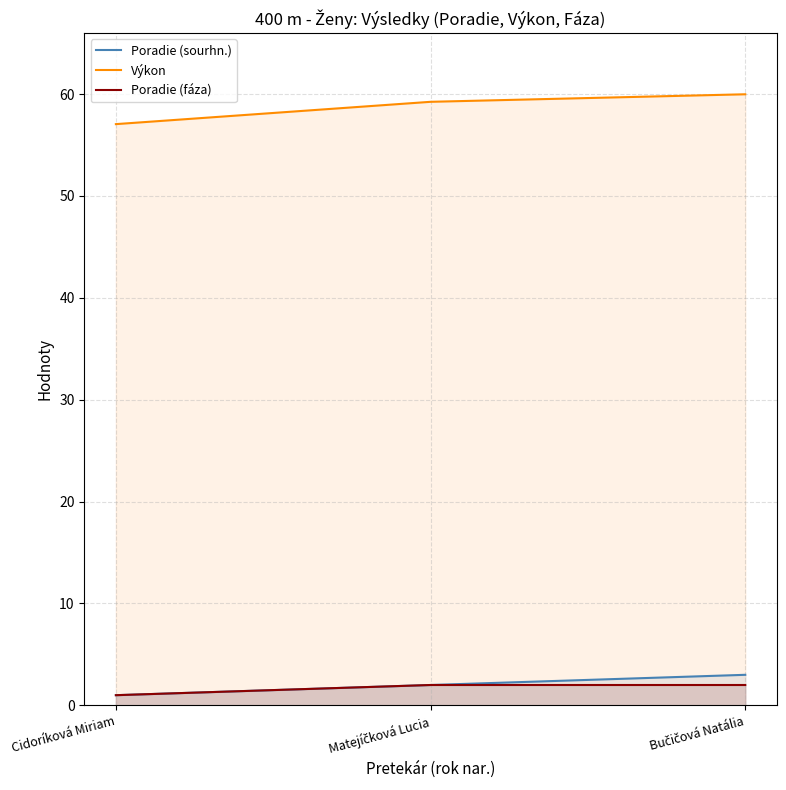

Is the value of Poradie (fáza) at Cidoríková Miriam greater than the value of Výkon at Cidoríková Miriam?

No